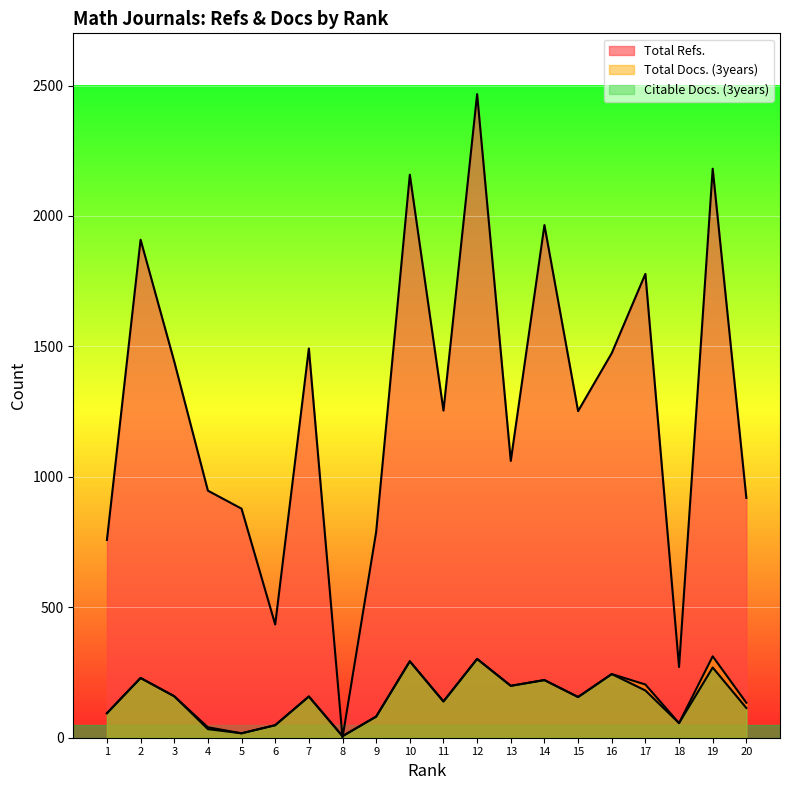

How many data points does each series have?

20